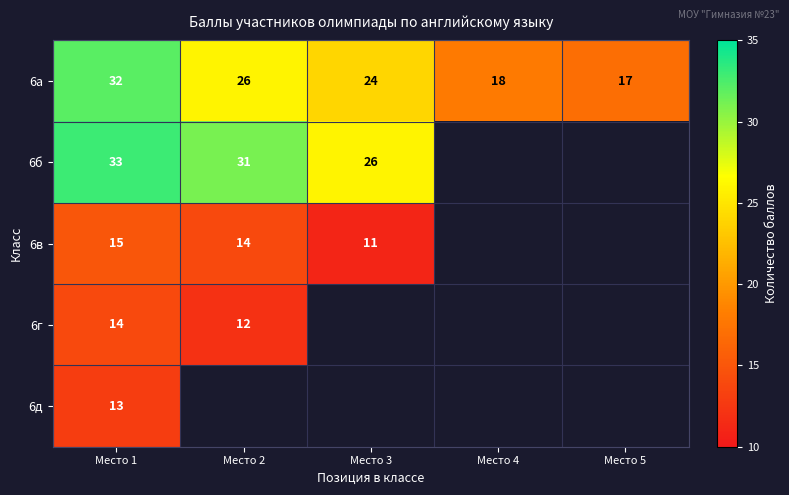

At which category is the sum across all series the highest?

Место 1